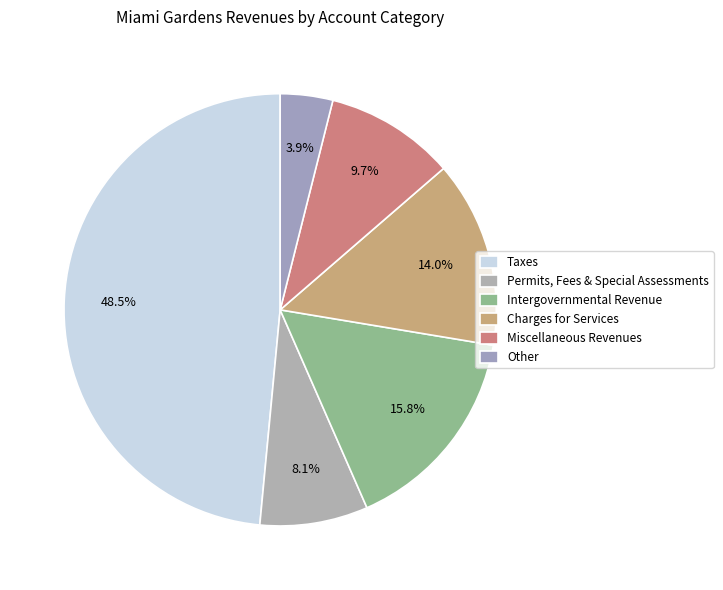

What is the smallest slice in the pie chart?

Other